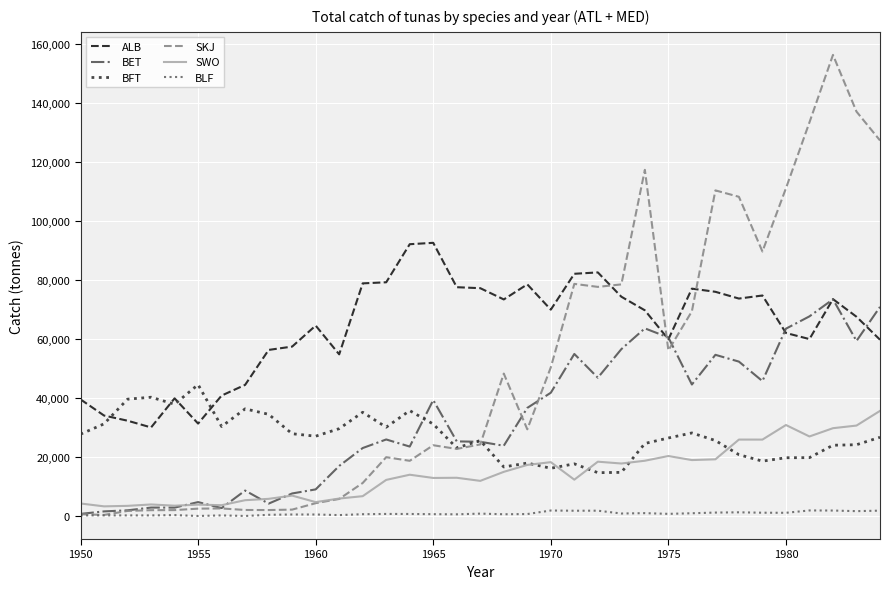

What is the greatest value displayed?

156407.4